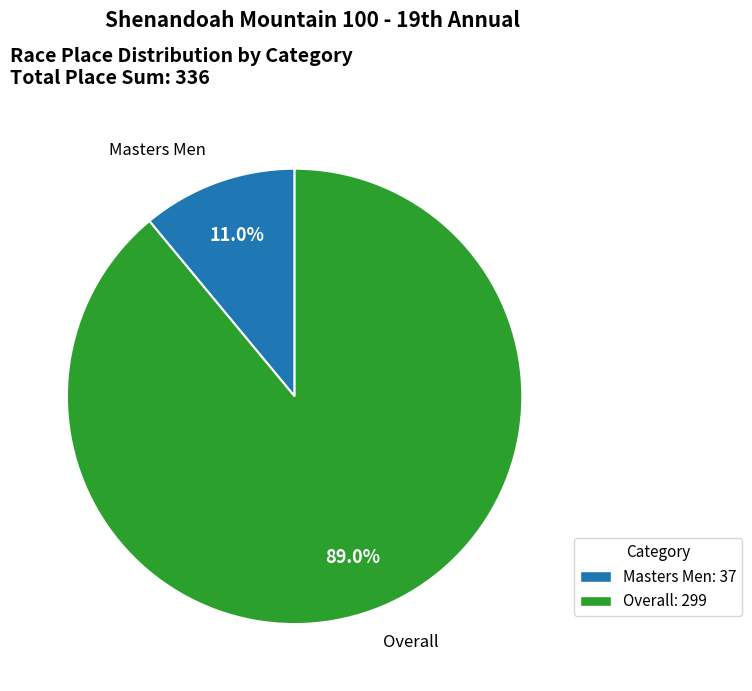

To the nearest percent, what percentage of the pie is Masters Men?

11%